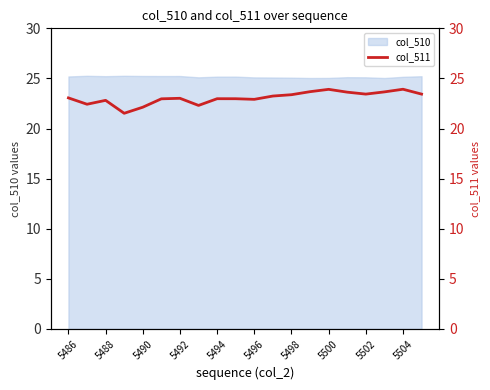

How many lines are shown in the chart?

1